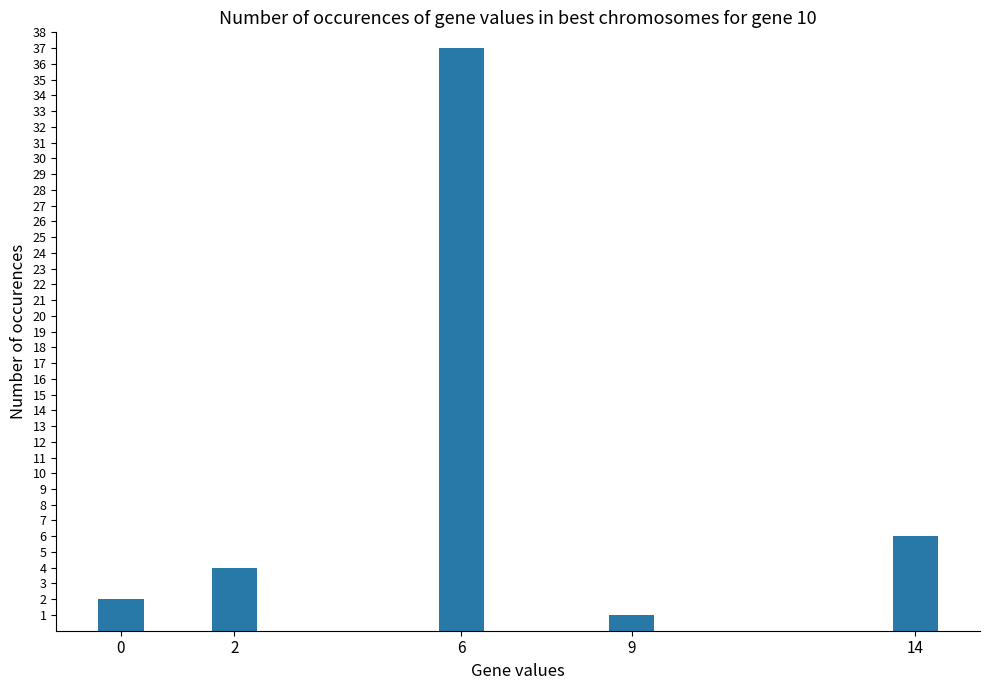

Reading right to left, what are all the values shown in this chart?

6	1	37	4	2